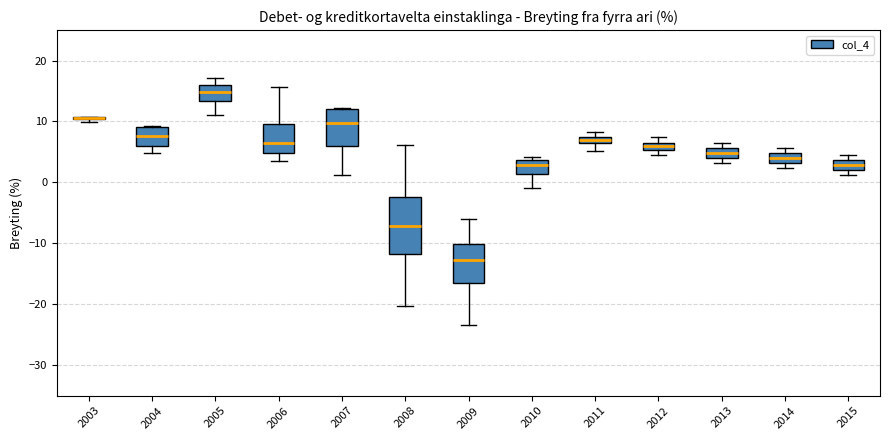

Where is the upper edge of the box at x = 2004 on the y-axis? The values are not printed on the chart, so give them approximately, as read against the axis.

9